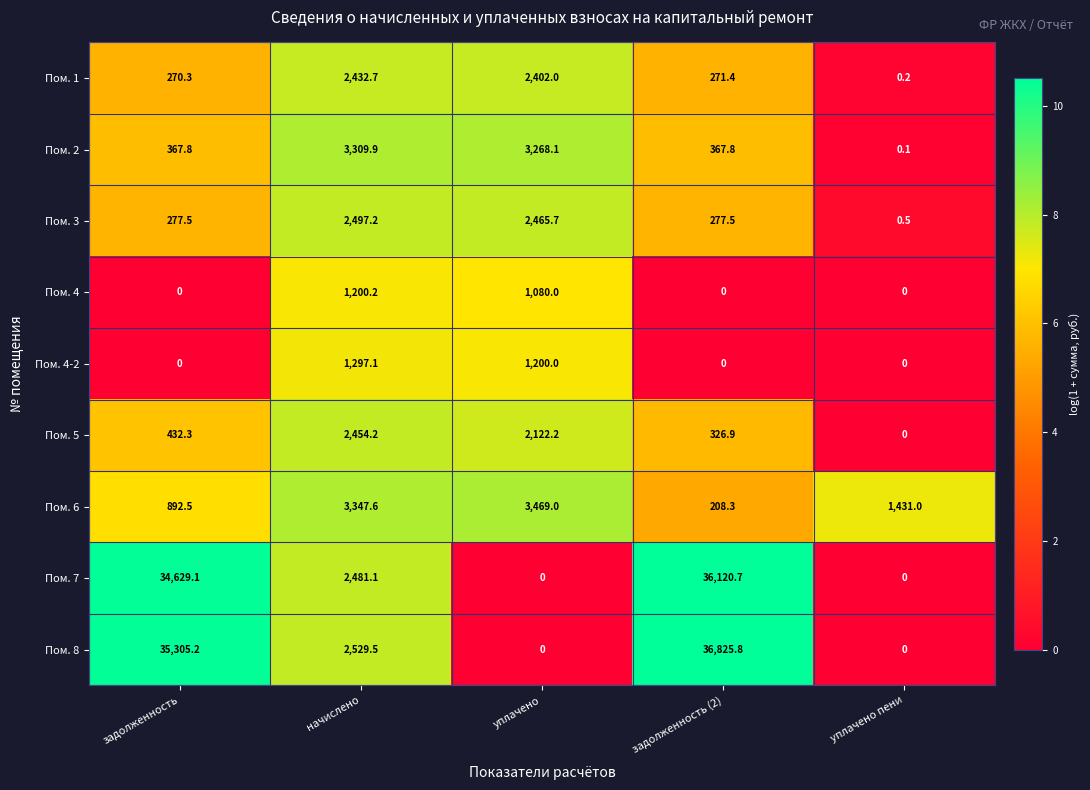

List the labels in order of Пом. 1 value, smallest first.

уплачено пени, задолженность, задолженность (2), уплачено, начислено